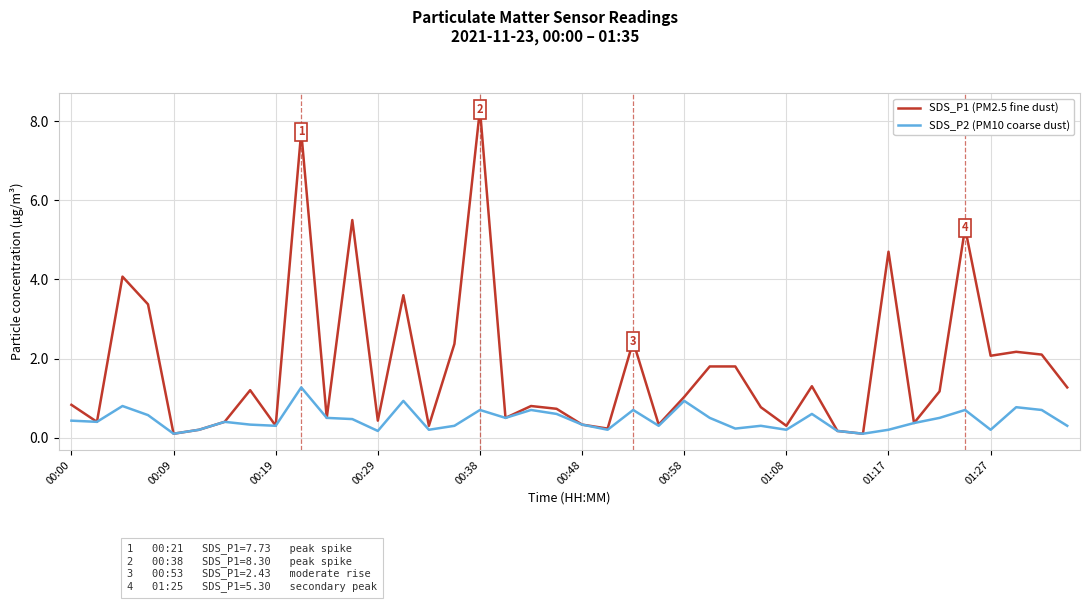

What is the difference between the maximum and minimum values in the SDS_P1 (PM2.5 fine dust) series?

8.2